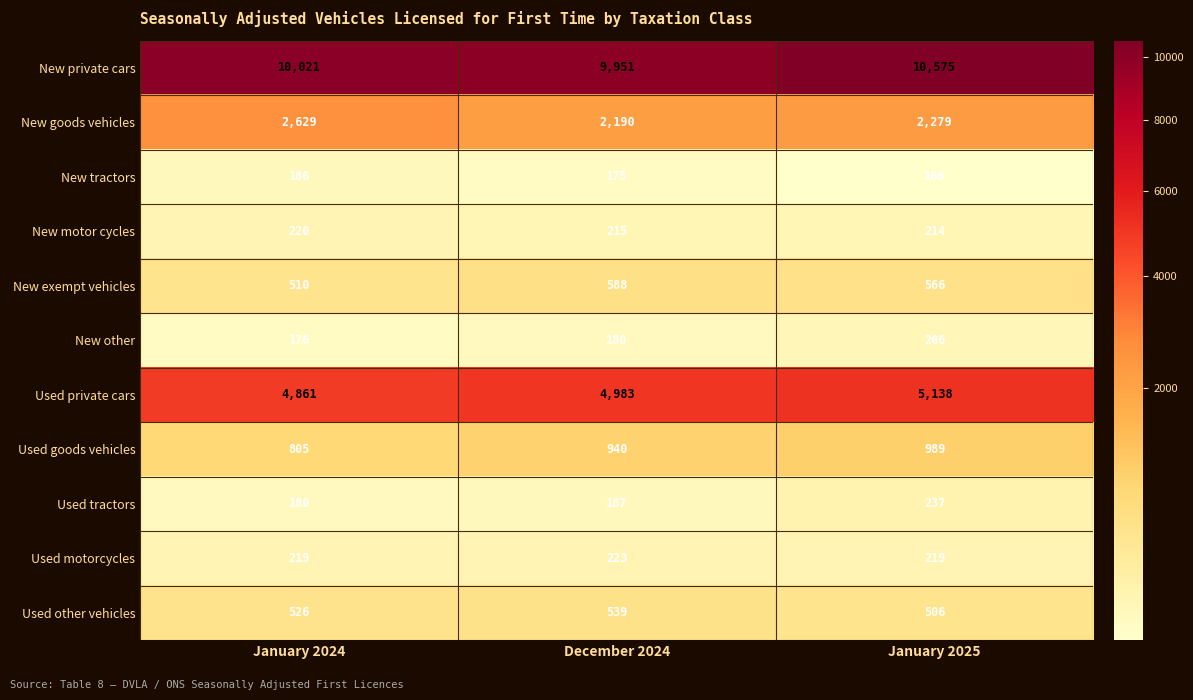

At which category is the sum across all series the highest?

January 2025